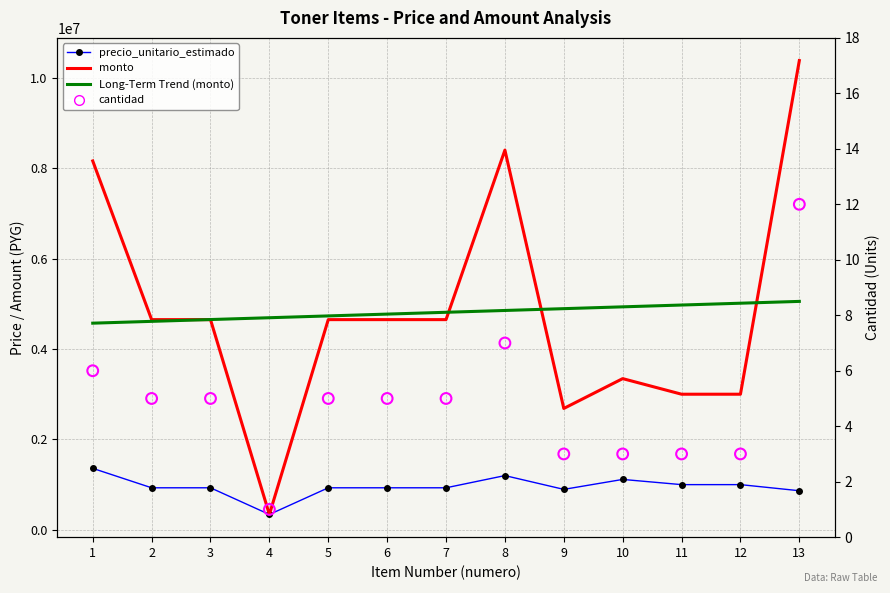

Is the value of precio_unitario_estimado at 9 greater than the value of cantidad at 5?

Yes